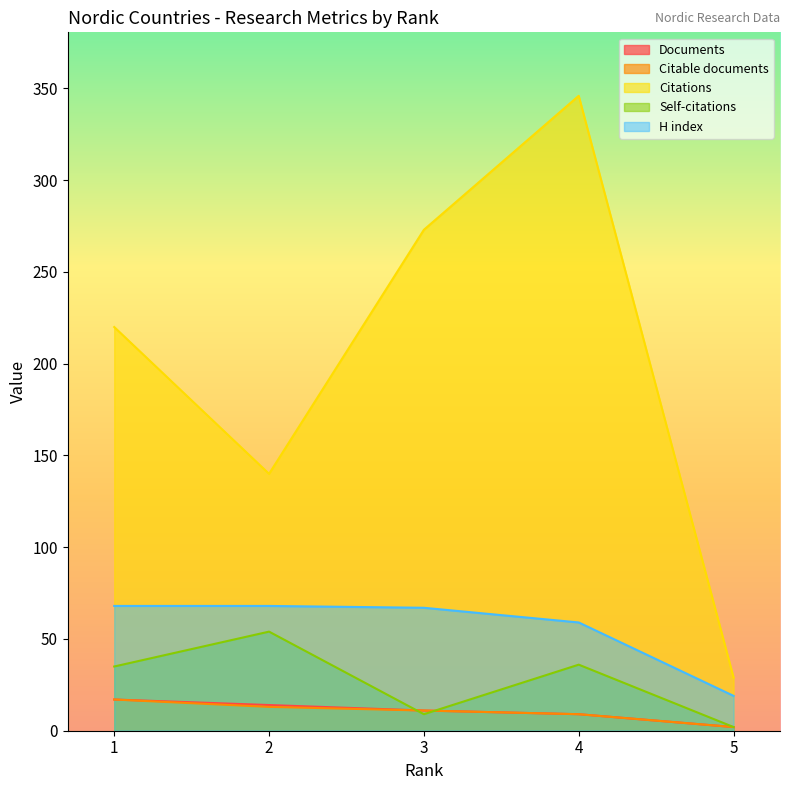

Count the Documents values in the range 9 to 14.

3